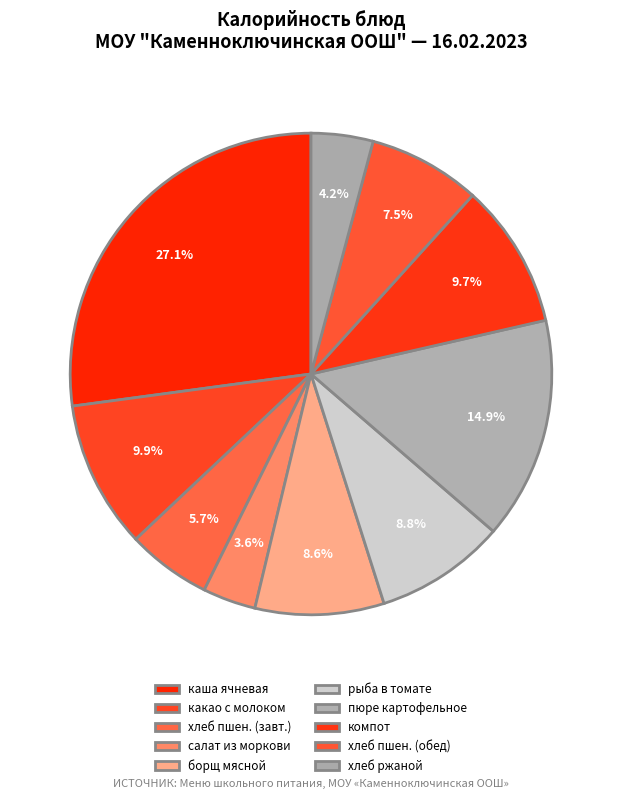

Which category has the biggest portion of the pie?

каша ячневая